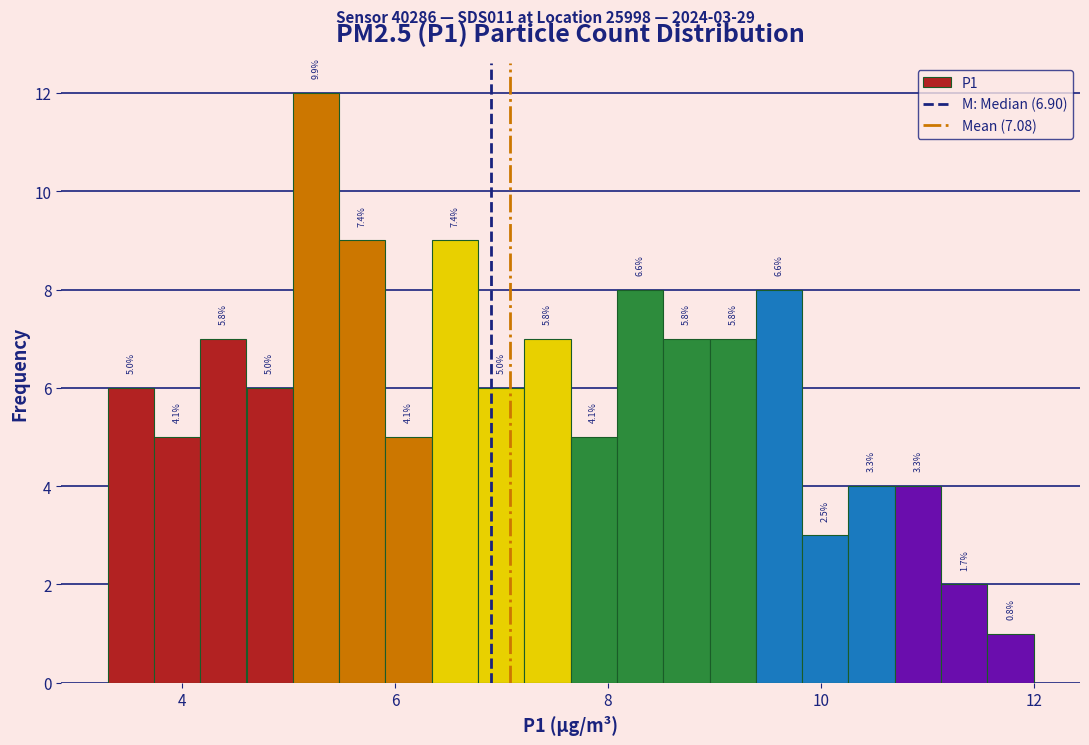

Around what value on the x-axis is the tallest bar? Give the approximate position of its centre, as read against the axis.

5.2